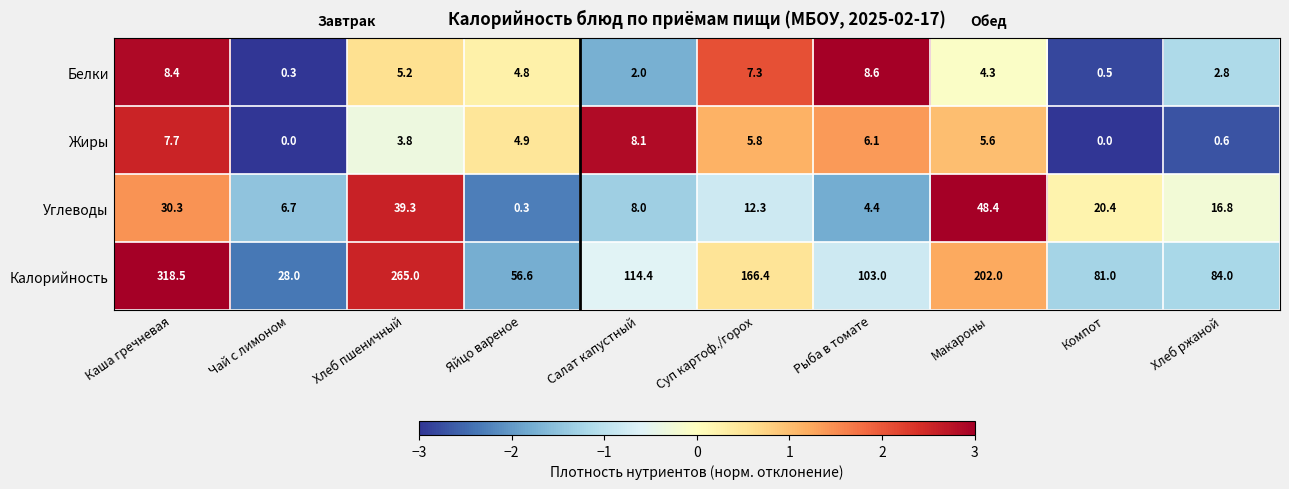

At Рыба в томате, list the series in order from largest to smallest.

Калорийность, Белки, Жиры, Углеводы